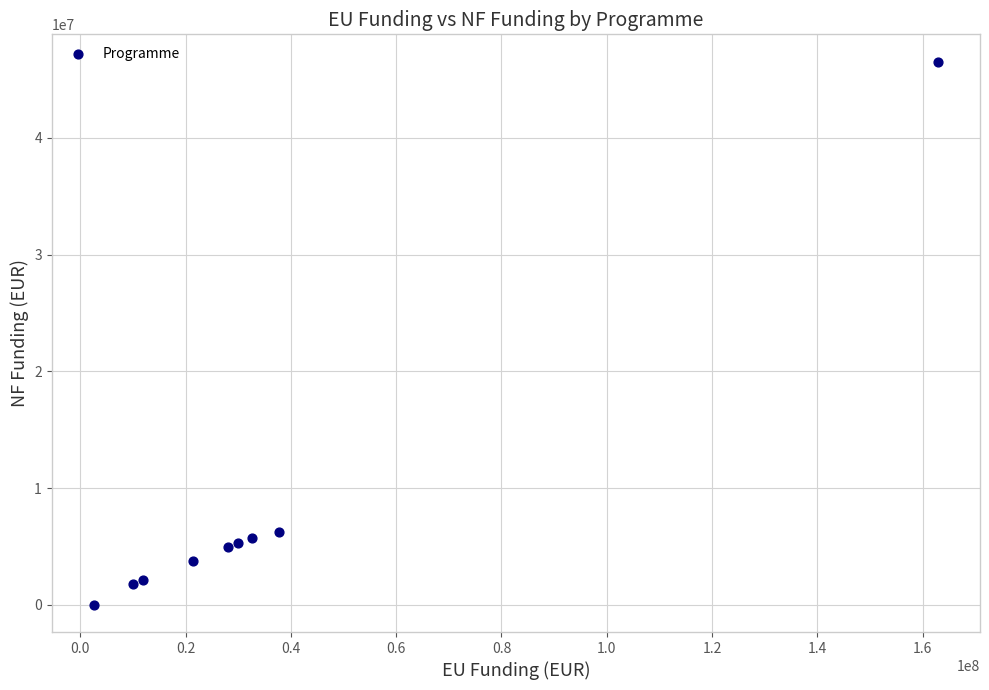

What is the range of Y values (max minus min)?

46534168.6